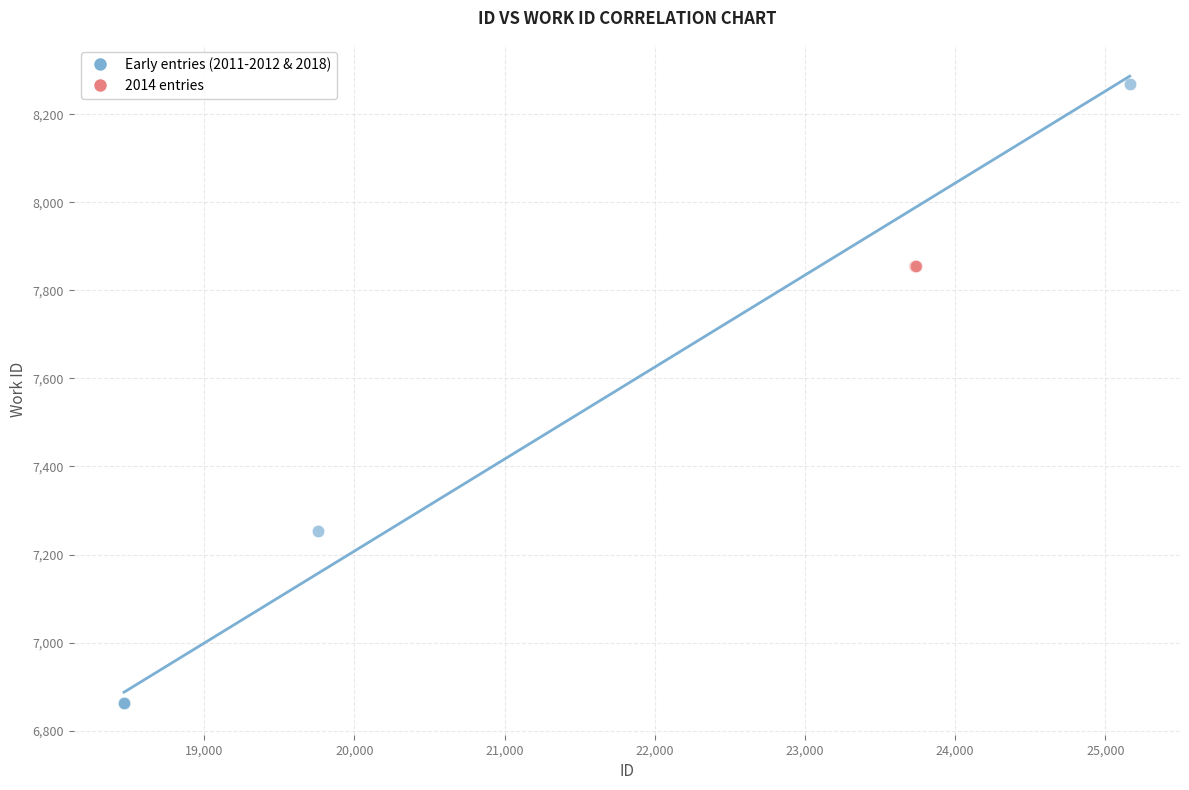

Which series contains the lowest Y value?

Early entries (2011-2012 & 2018)